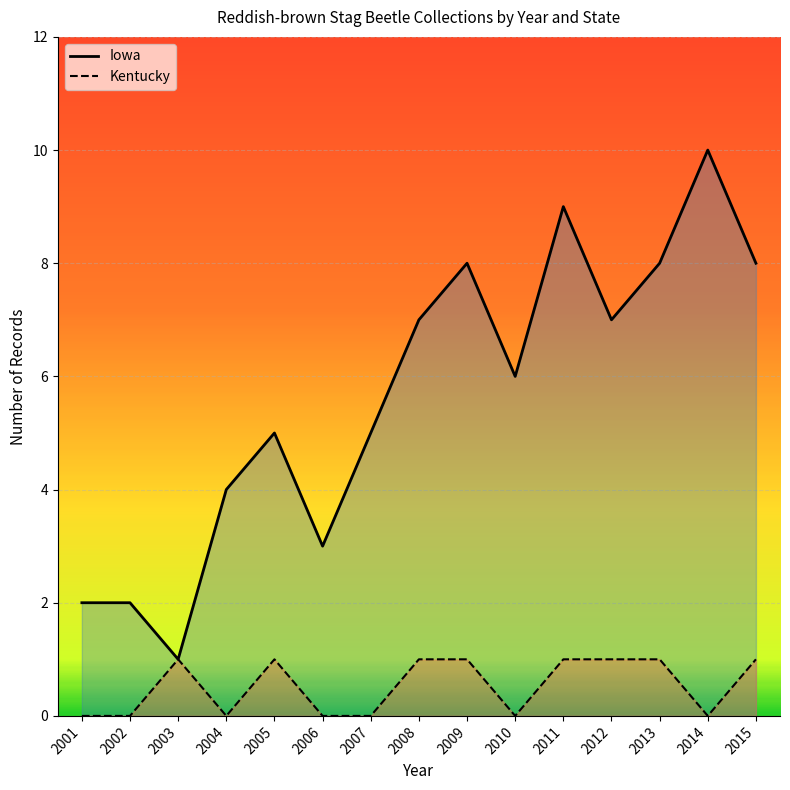

At how many categories does at least one series exceed 9?

1